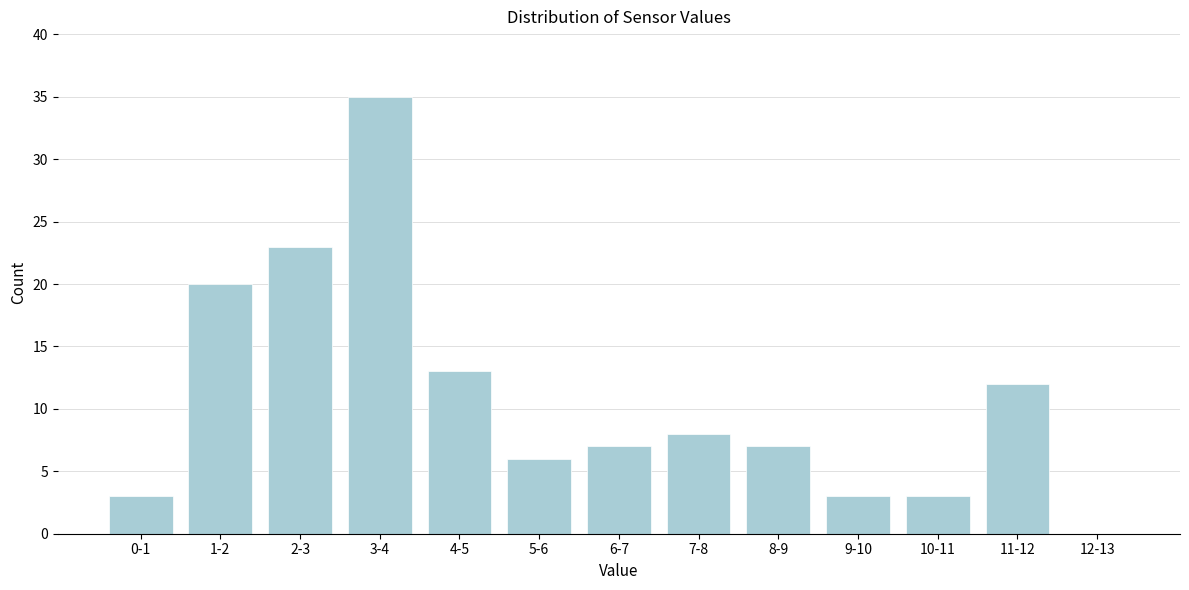

Reading left to right, list all the values displayed in this chart.

0-1=3	1-2=20	2-3=23	3-4=35	4-5=13	5-6=6	6-7=7	7-8=8	8-9=7	9-10=3	10-11=3	11-12=12	12-13=0